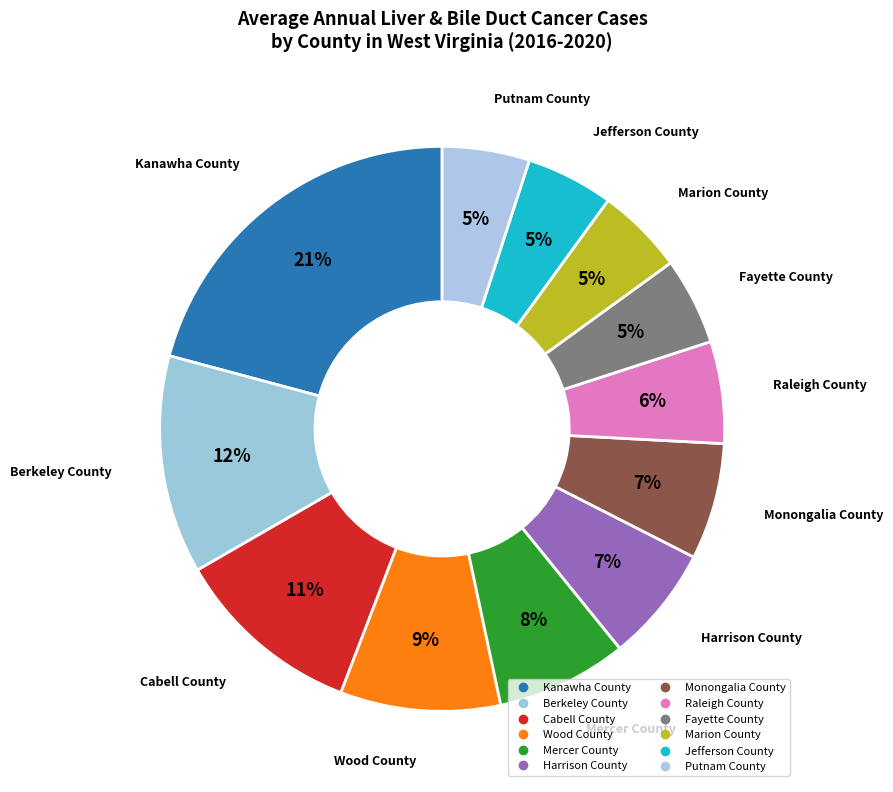

To the nearest percent, what percentage of the pie is Cabell County?

11%